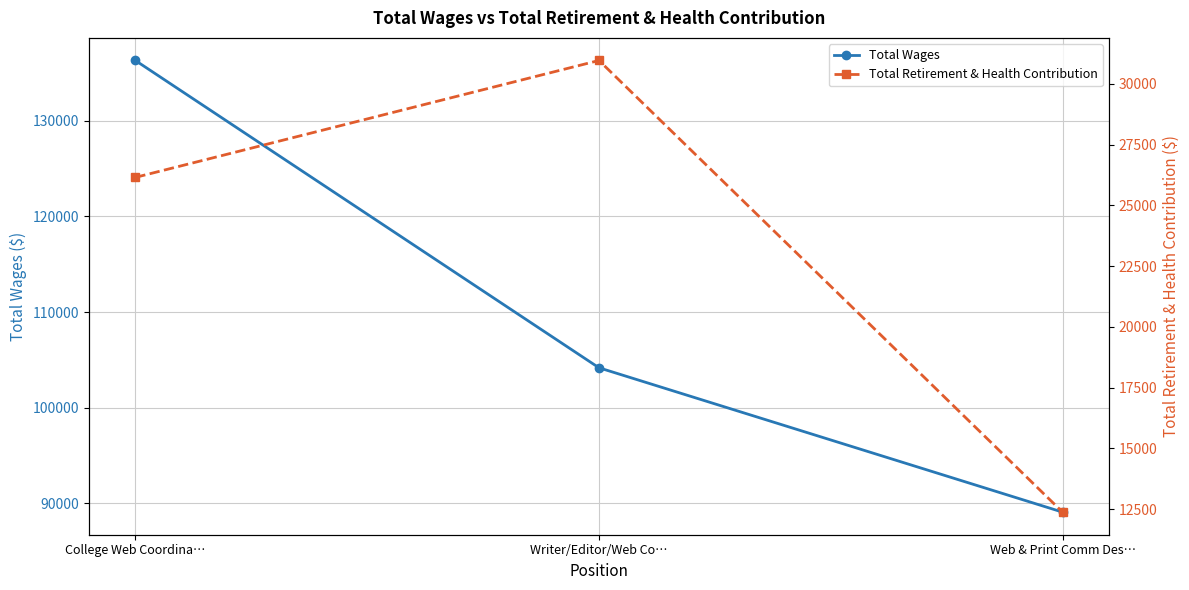

What is the value of the Total Retirement & Health Contribution point at the 1st from the left?

26151